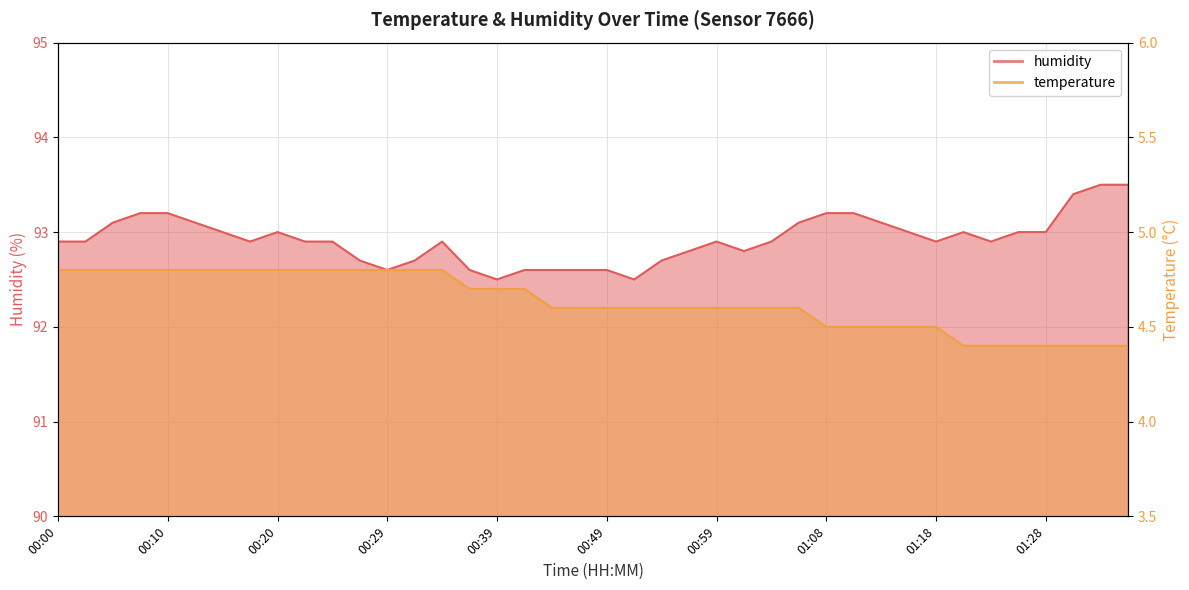

Reading left to right, list all the values displayed in this chart.

temperature: 4.8	4.8	4.8	4.8	4.8	4.8	4.8	4.8	4.8	4.8	4.8	4.8	4.8	4.8	4.8	4.7	4.7	4.7	4.6	4.6	4.6	4.6	4.6	4.6	4.6	4.6	4.6	4.6	4.5	4.5	4.5	4.5	4.5	4.4	4.4	4.4	4.4	4.4	4.4	4.4
humidity: 92.9	92.9	93.1	93.2	93.2	93.1	93.0	92.9	93.0	92.9	92.9	92.7	92.6	92.7	92.9	92.6	92.5	92.6	92.6	92.6	92.6	92.5	92.7	92.8	92.9	92.8	92.9	93.1	93.2	93.2	93.1	93.0	92.9	93.0	92.9	93.0	93.0	93.4	93.5	93.5